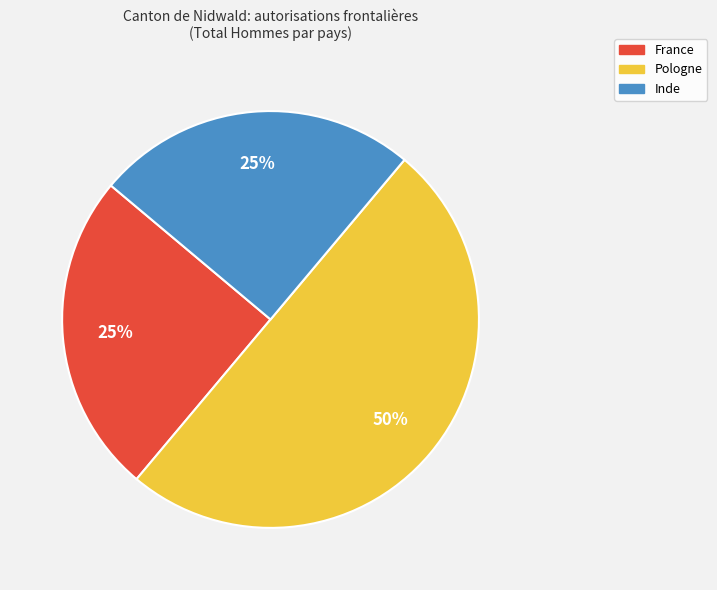

To the nearest percent, what is the average slice percentage?

33%